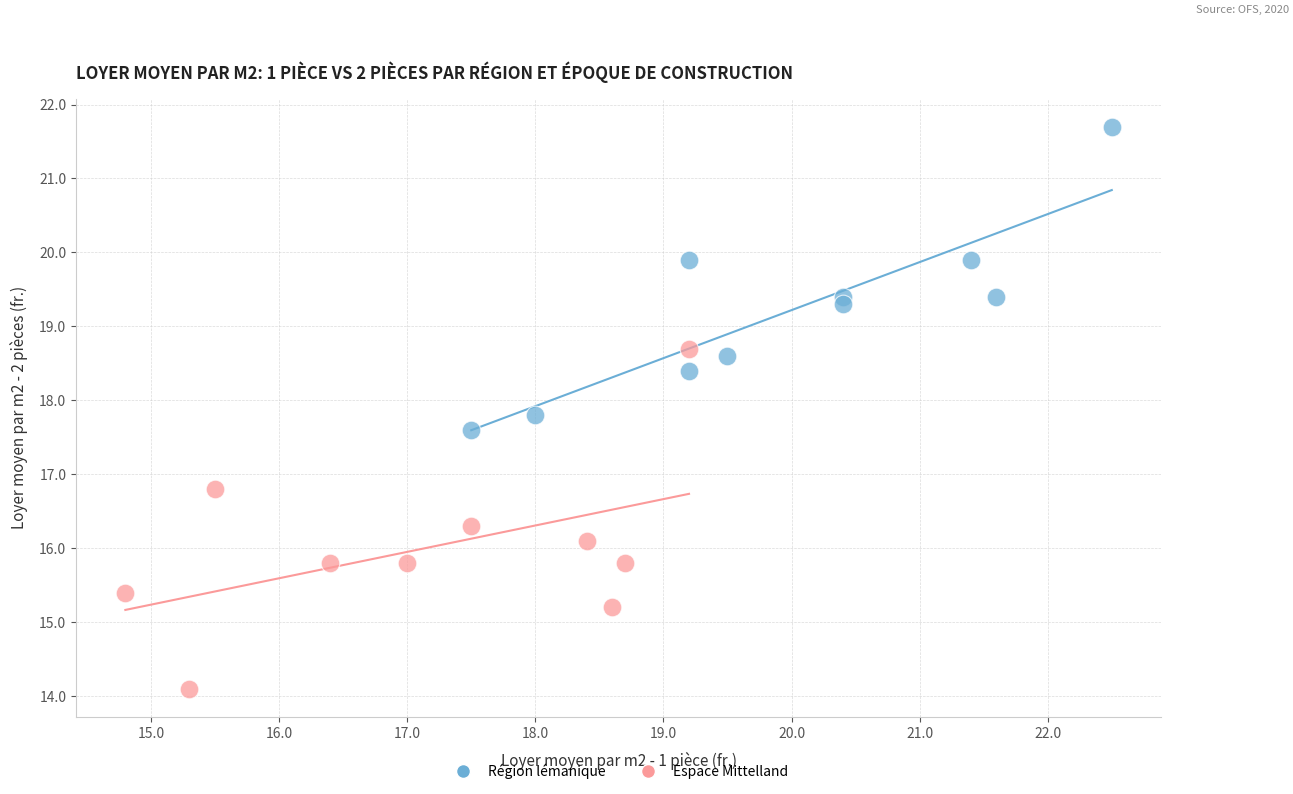

Which series has the widest spread of Y values?

Espace Mittelland